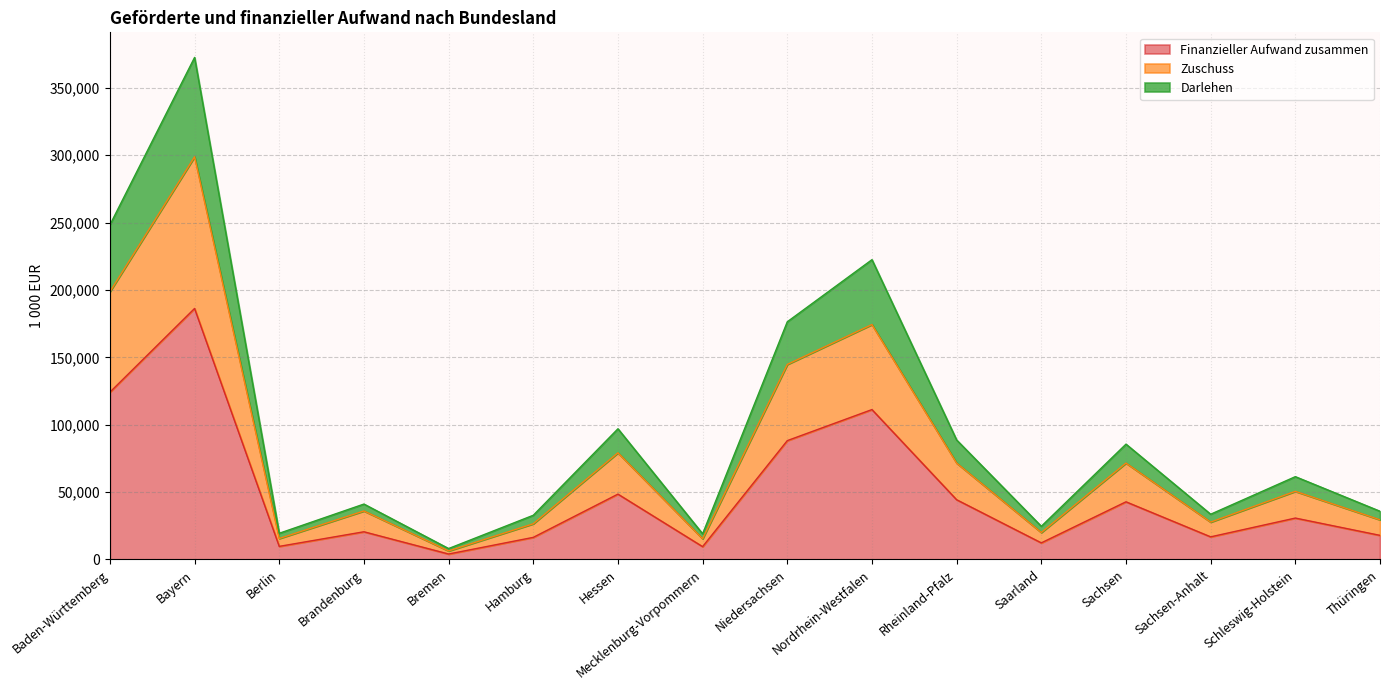

At which category does the chart reach its peak across all series?

Bayern